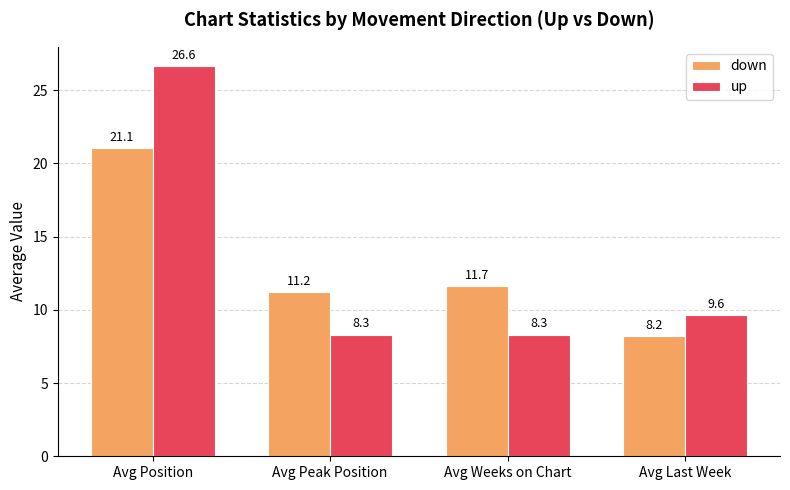

What are all the series names shown in the legend?

down, up